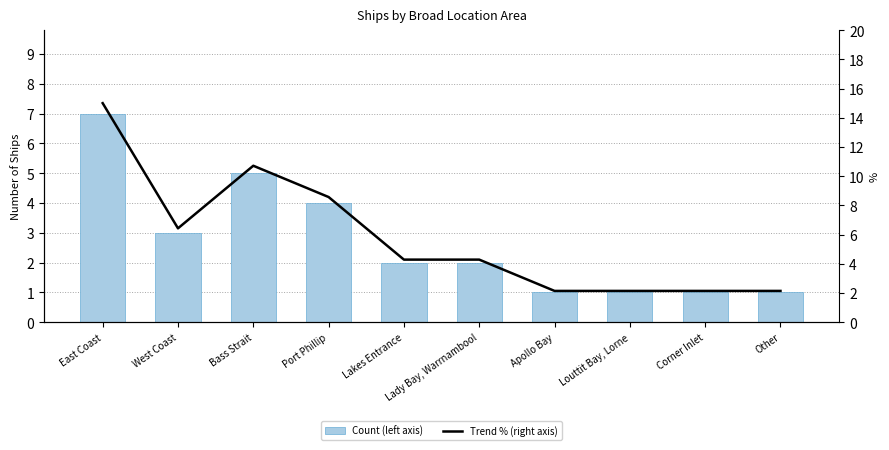

Is the value of Count (left axis) at Lakes Entrance greater than the value of Trend % (right axis) at Bass Strait?

No